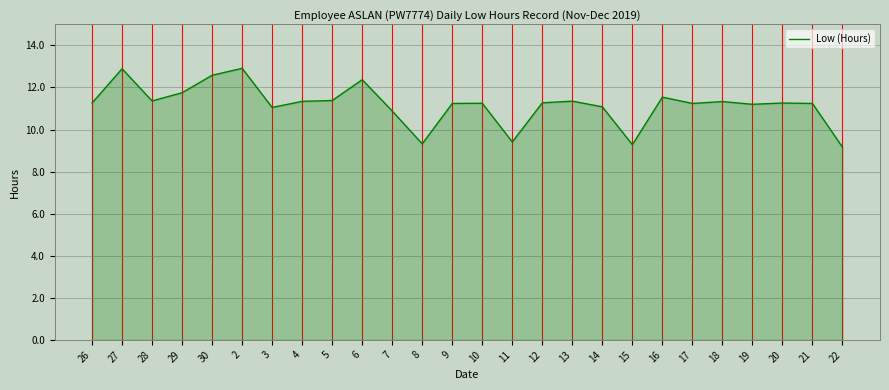

Does the chart have visible grid lines?

Yes